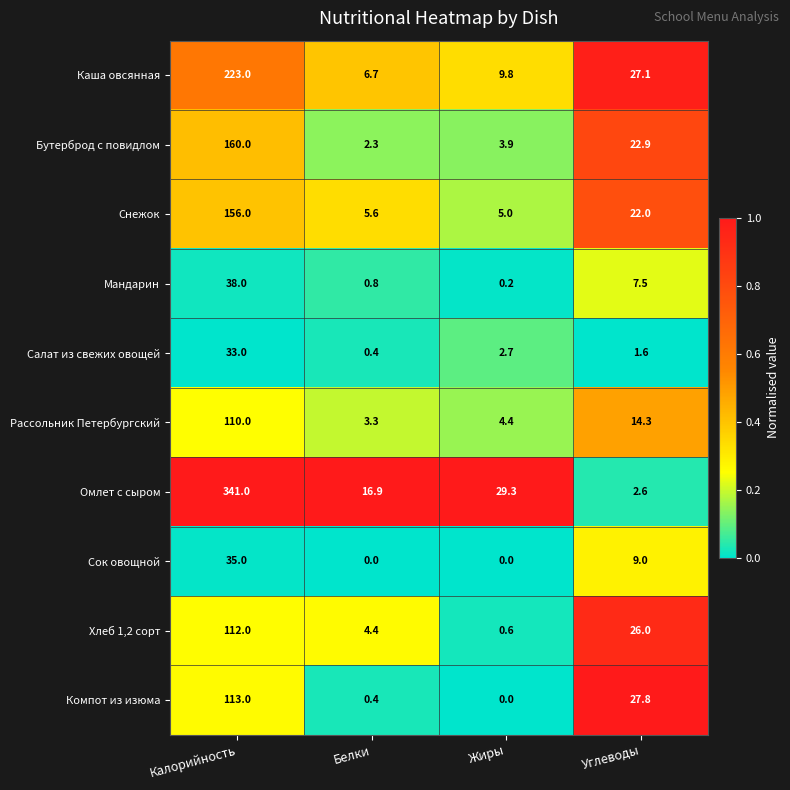

Where is Хлеб 1,2 сорт nearest to the value 56?

Углеводы